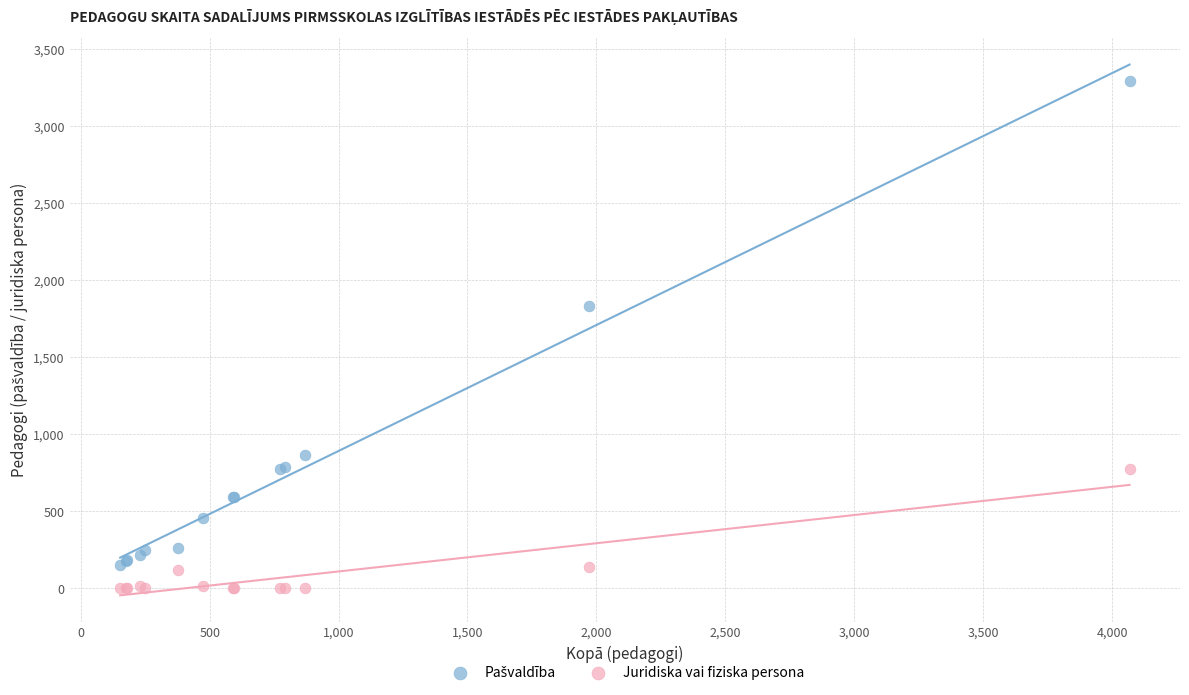

In the Juridiska vai fiziska persona series, what Y value is closest to 387?

140